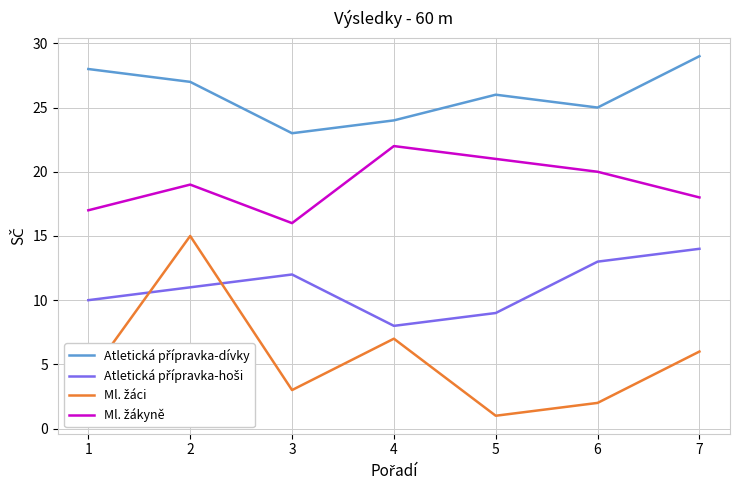

What is the spread (max minus min) of values at 5?

25